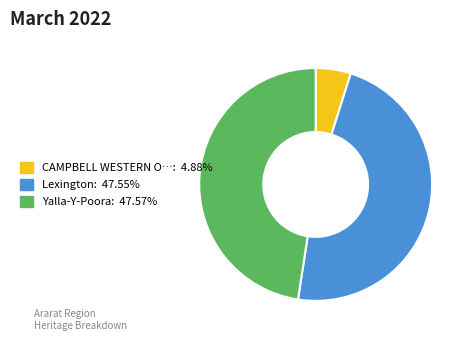

Is there a majority slice in this chart?

No